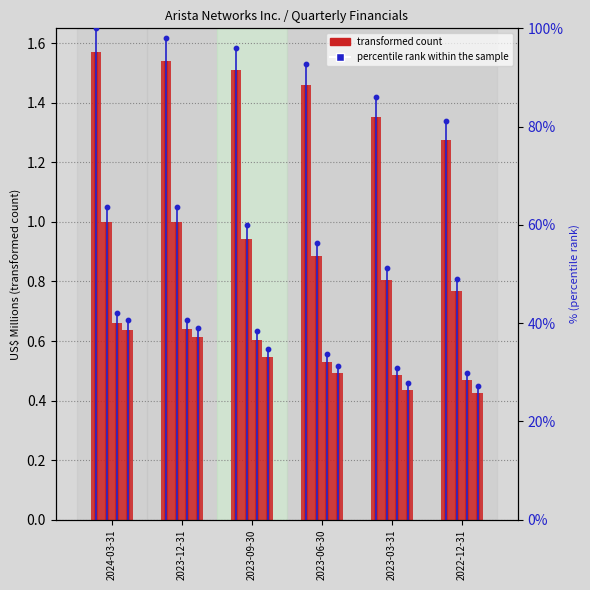

What is the total value across all series at 2024-03-31?

3.9